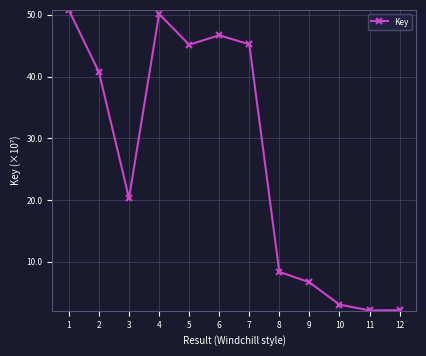

Count the number of values greater than 40.

6